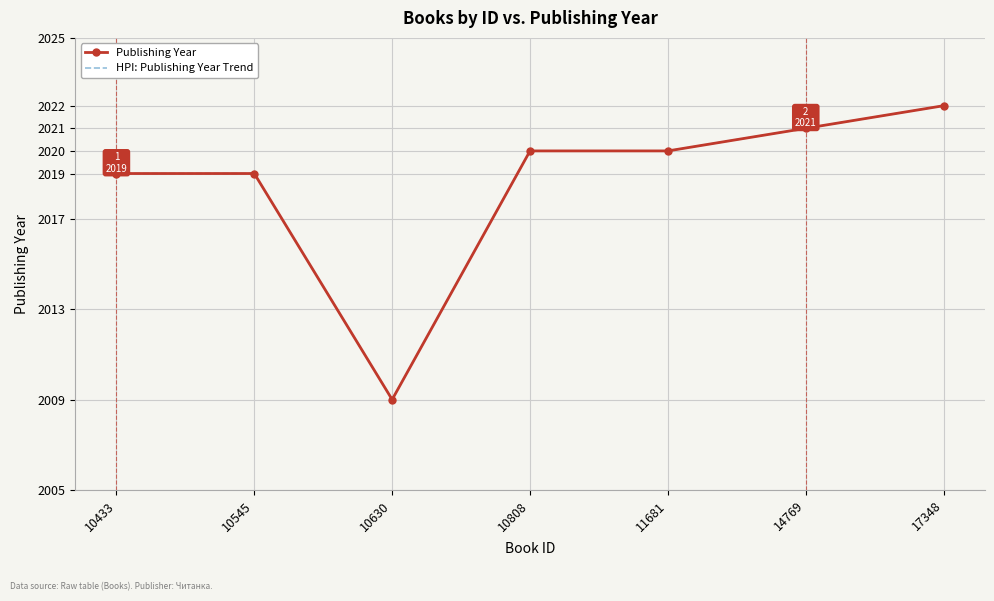

What is the minimum value shown in the chart?

2009